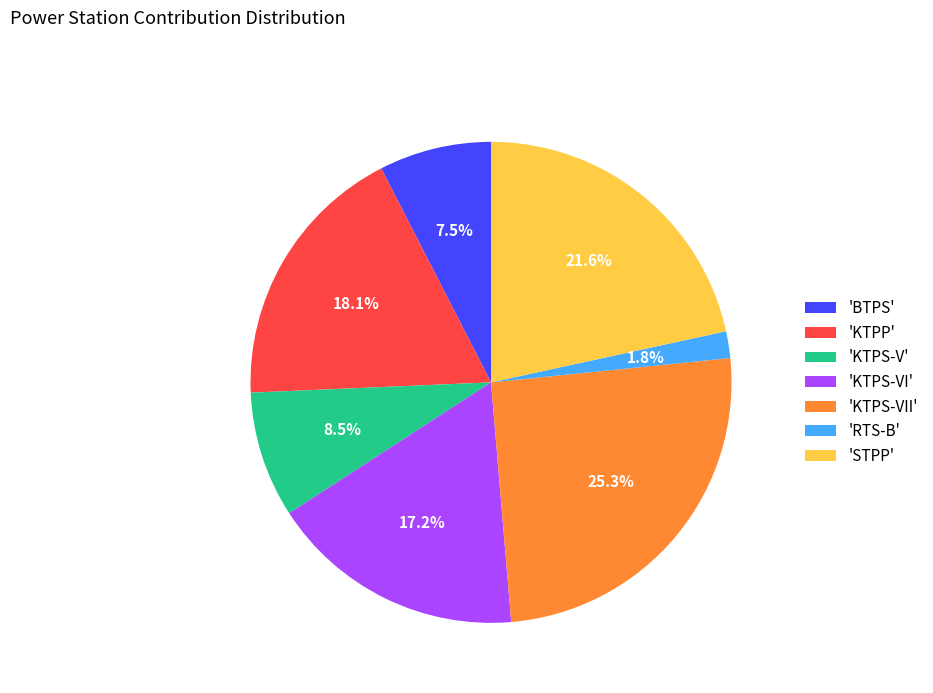

Do 'RTS-B' and 'KTPP' together represent more than half of the pie?

No